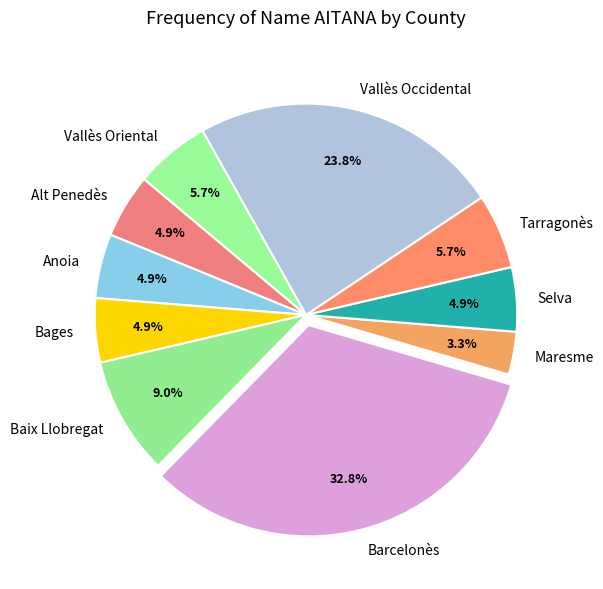

Count the number of slices in the pie.

10